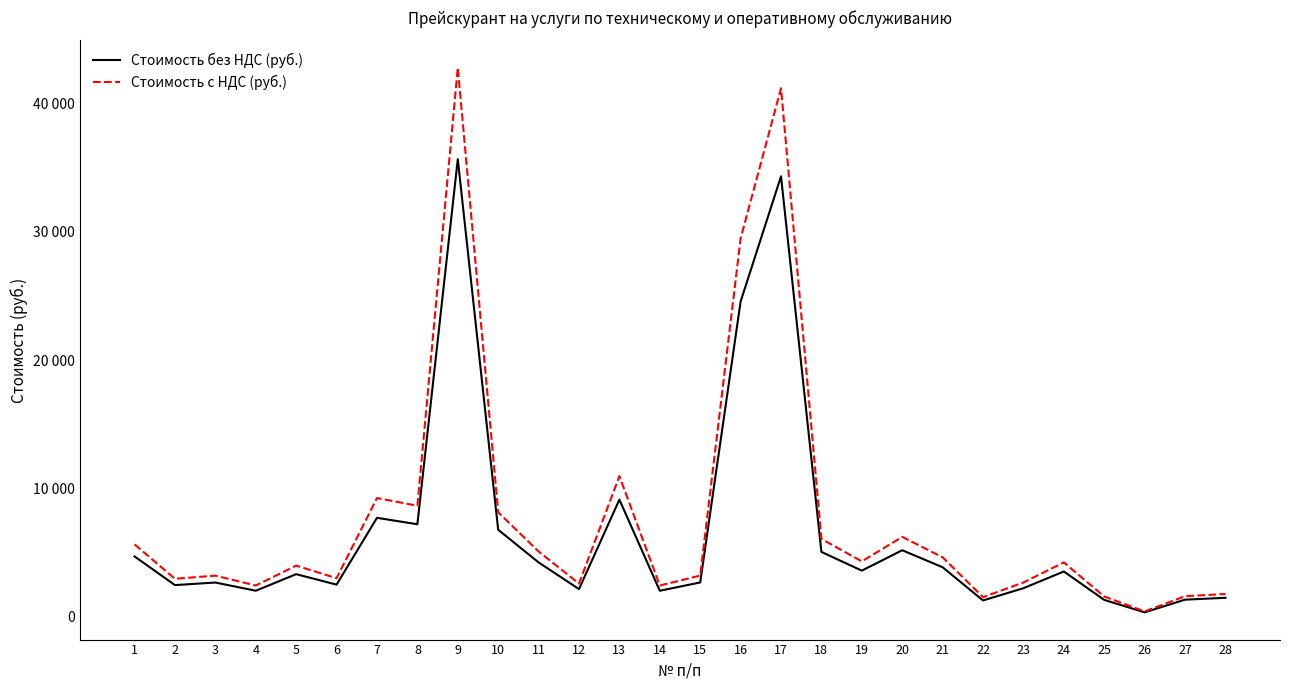

Does the chart display data point markers on the line(s)?

No